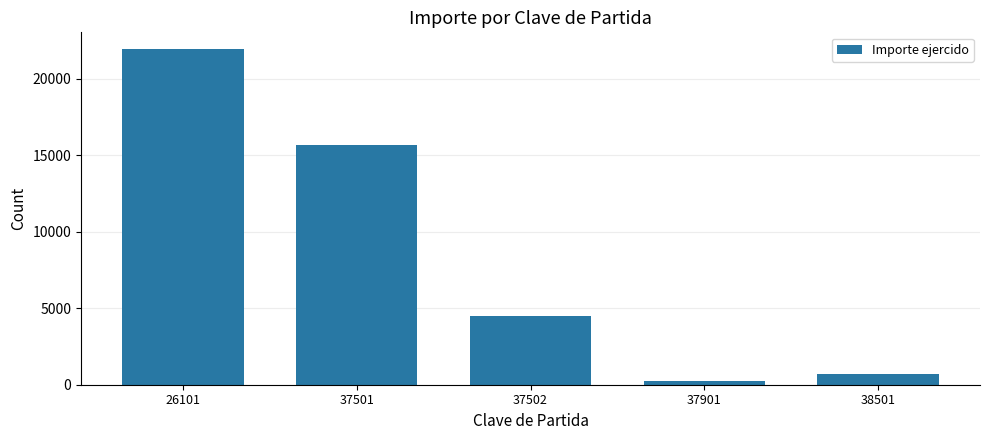

Rank the categories by value from lowest to highest.

37901, 38501, 37502, 37501, 26101